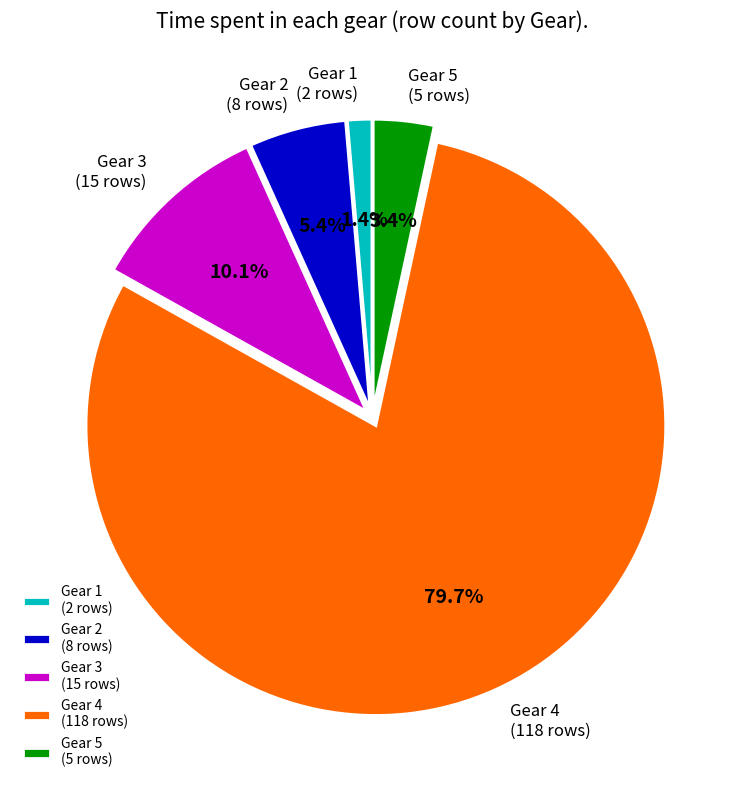

Which category has the biggest portion of the pie?

Gear 4